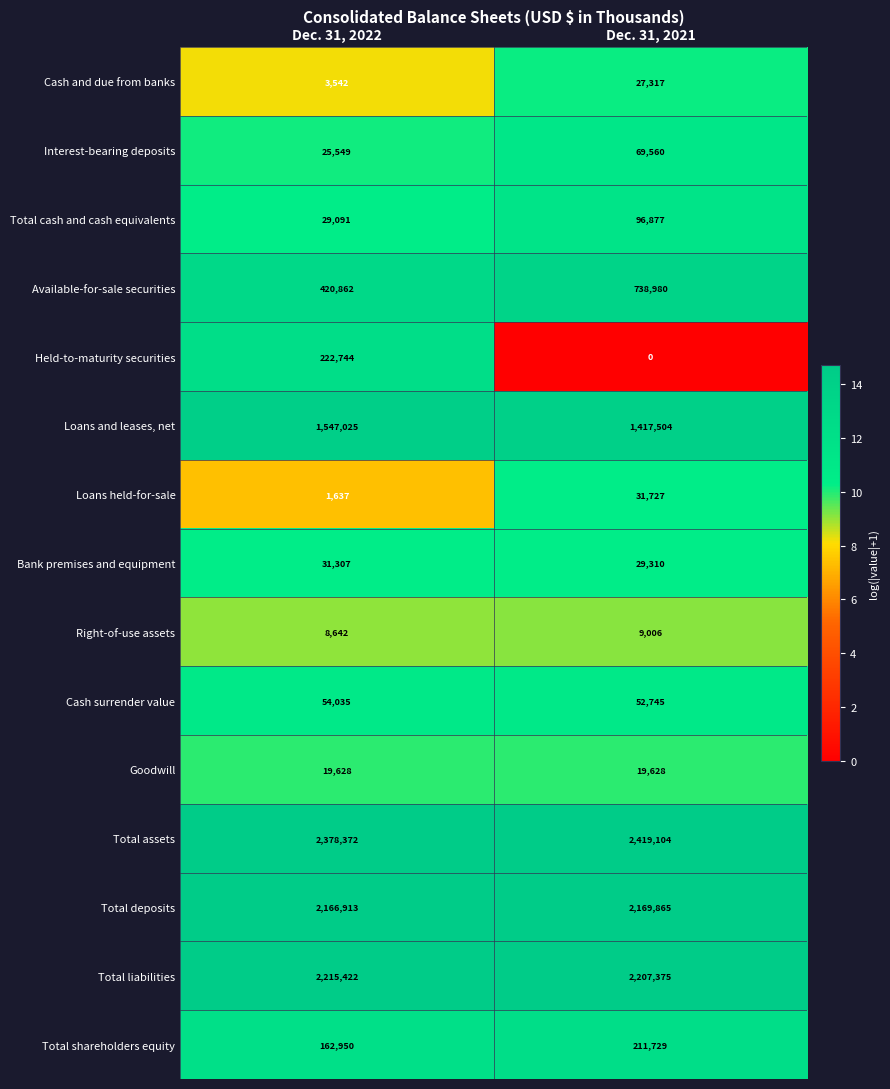

At which label does Bank premises and equipment reach its peak?

Dec. 31, 2022